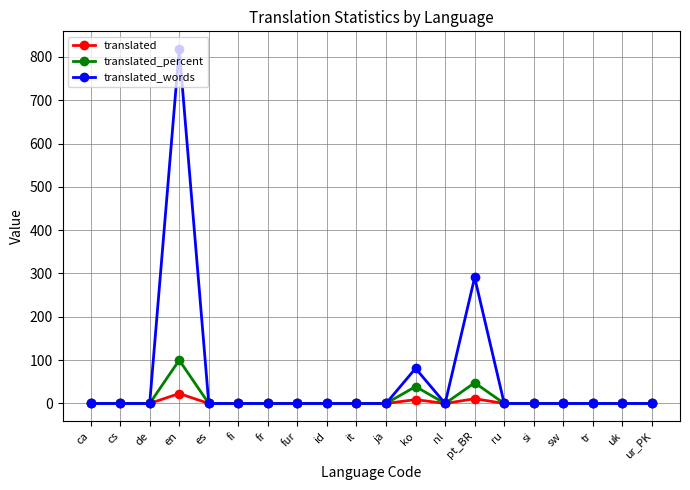

Which category has the highest value in the translated series?

en